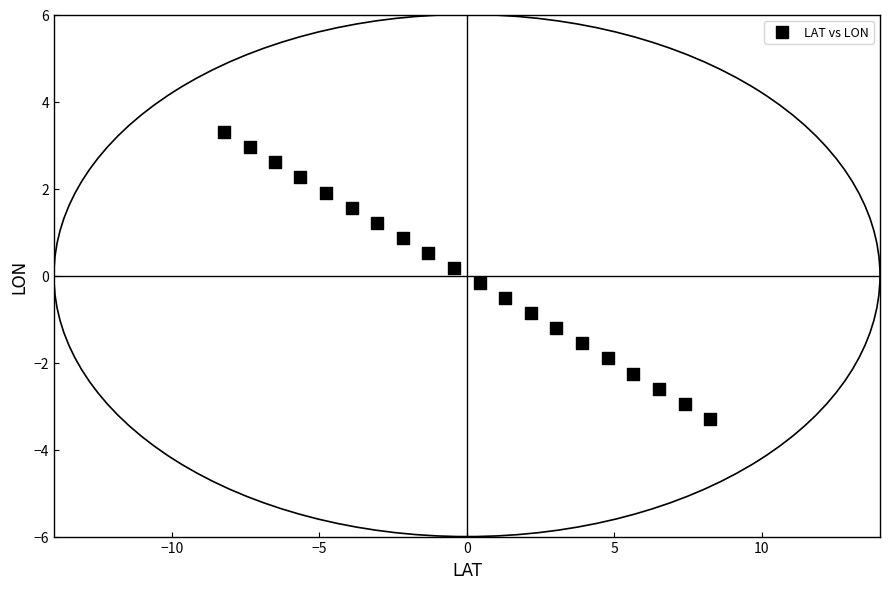

What is the range of Y values (max minus min)?

6.6